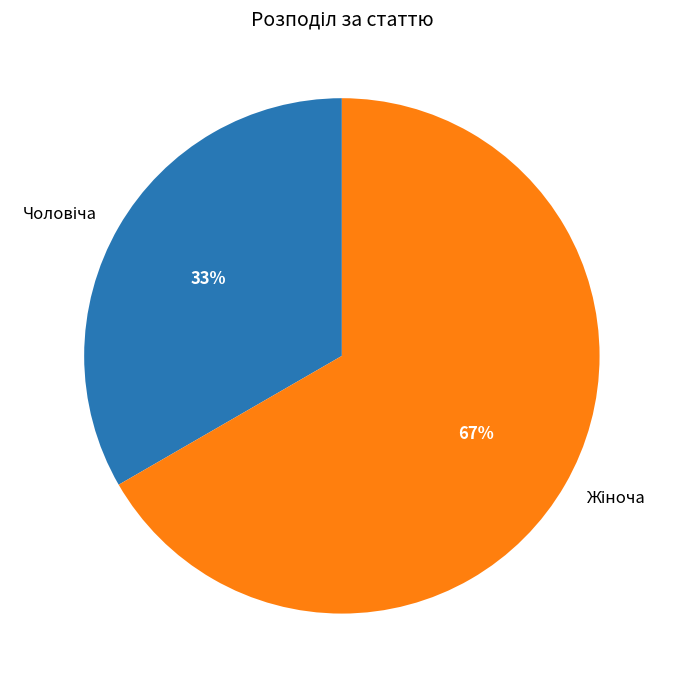

Is there any slice that represents more than half of the pie?

Yes